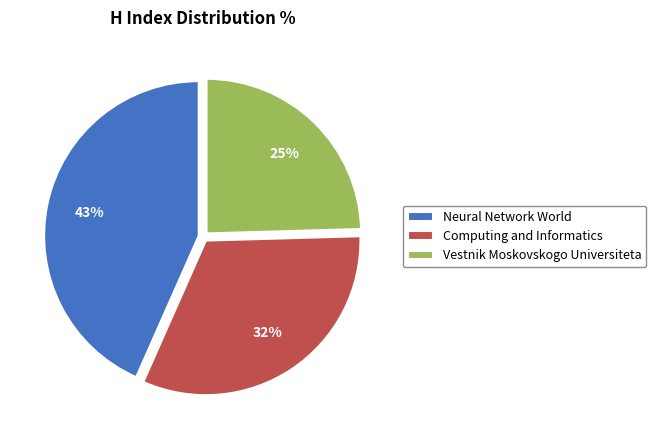

To the nearest percent, what is the difference between the Neural Network World and Computing and Informatics slice percentages?

11%